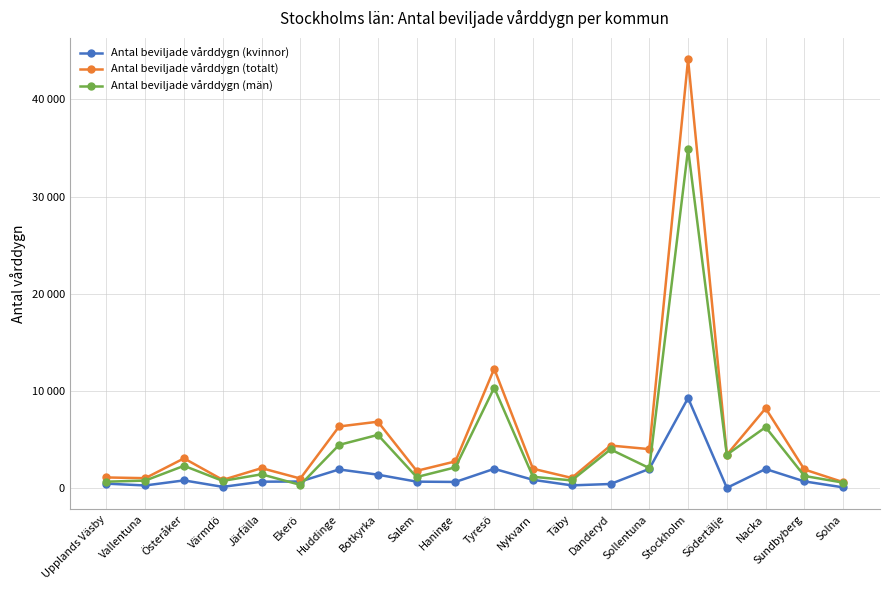

Is this an area chart (filled region under the line)?

No